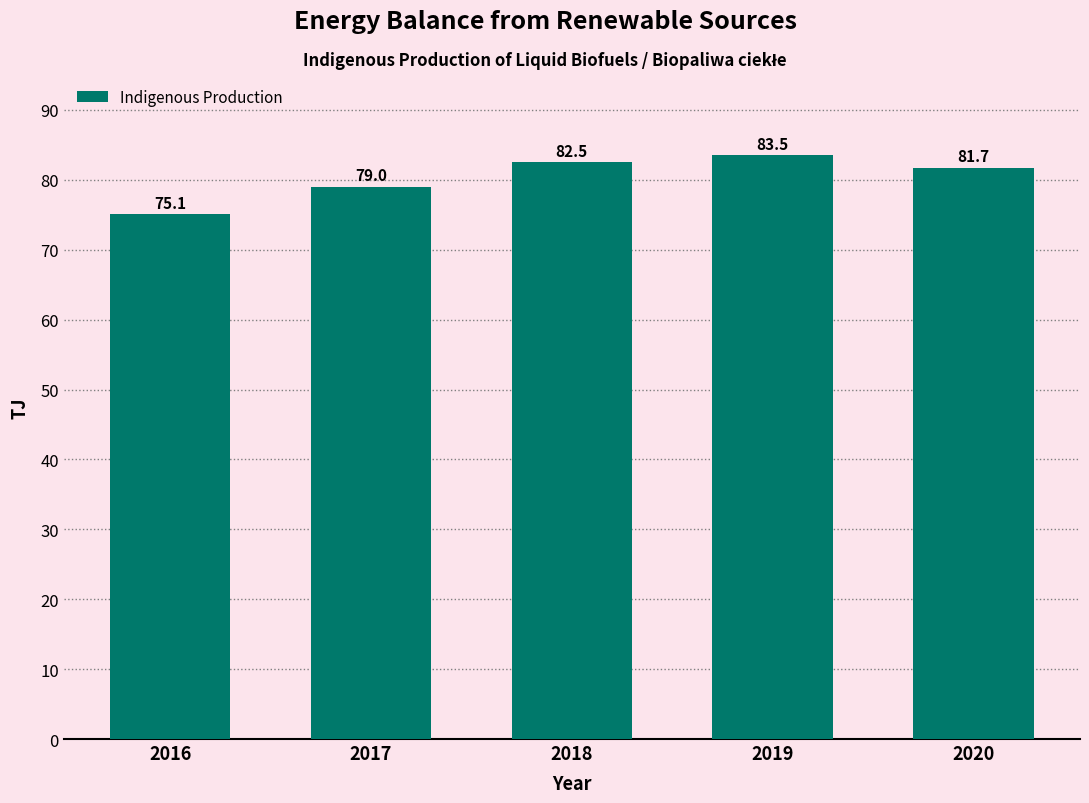

Reading left to right, what are all the values shown in this chart?

2016=75.1	2017=79.0	2018=82.5	2019=83.5	2020=81.7